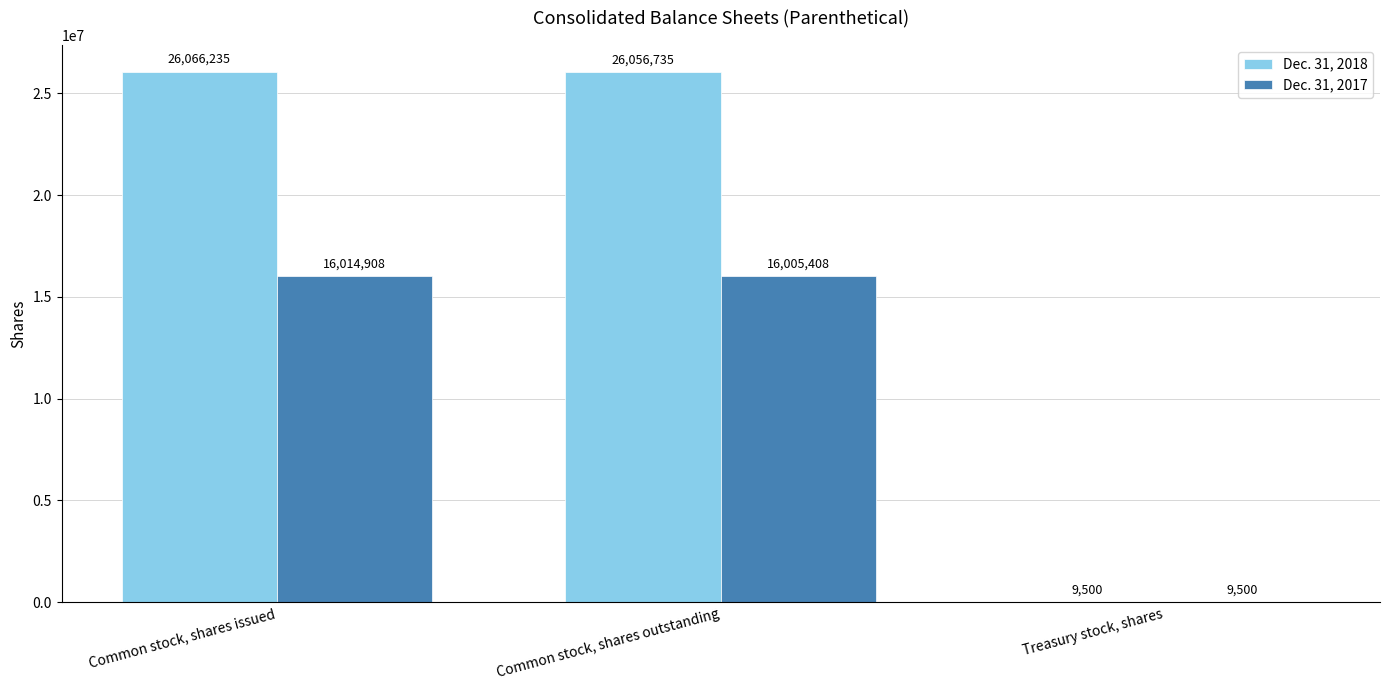

What is the spread (max minus min) of values at Common stock, shares outstanding?

10051327